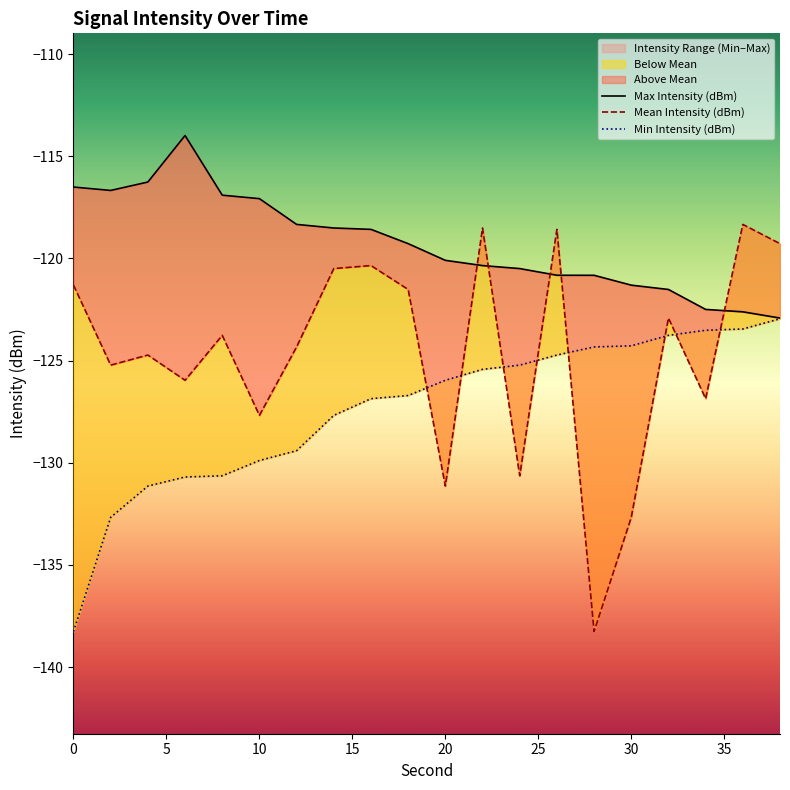

Does the chart display data point markers on the line(s)?

No